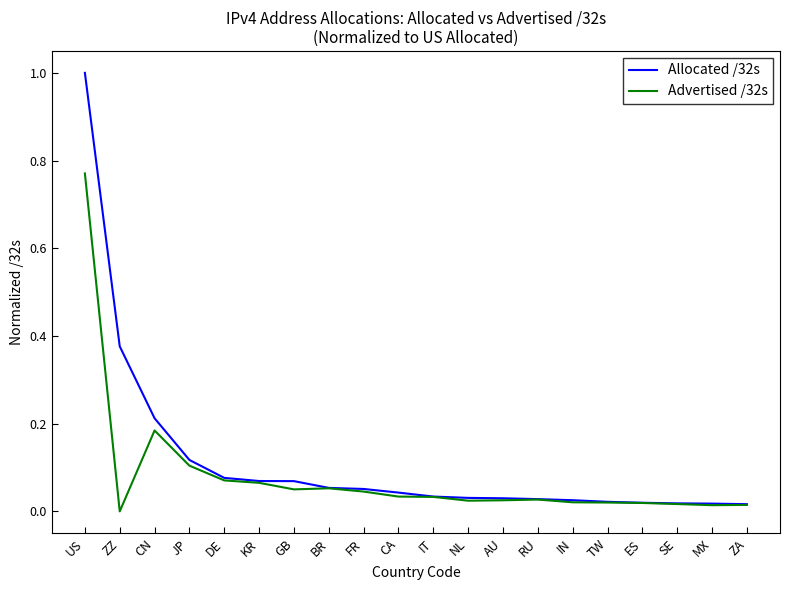

Which series has the largest range (max minus min)?

Allocated /32s